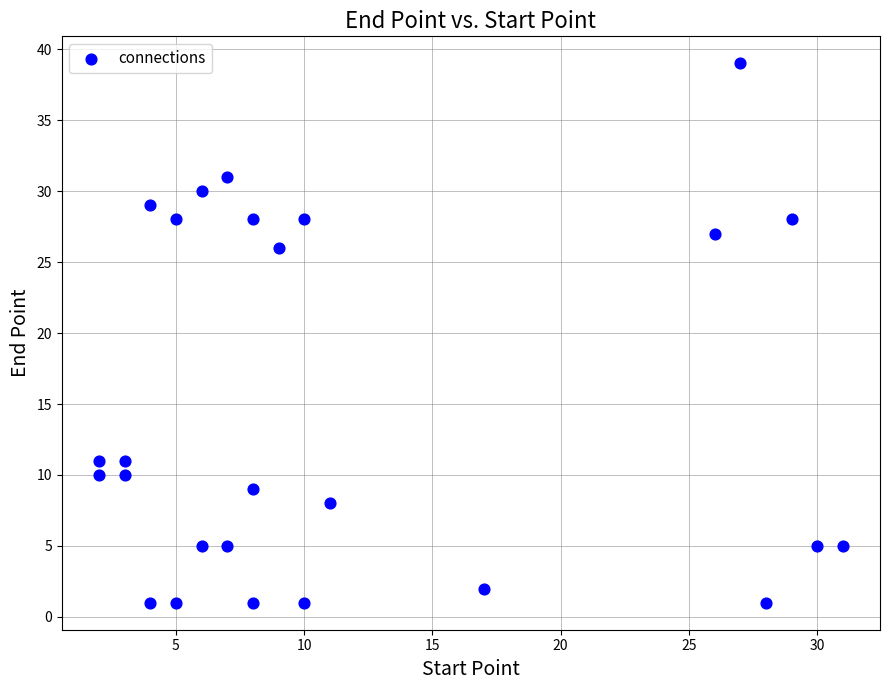

What is the range of X values (max minus min)?

29